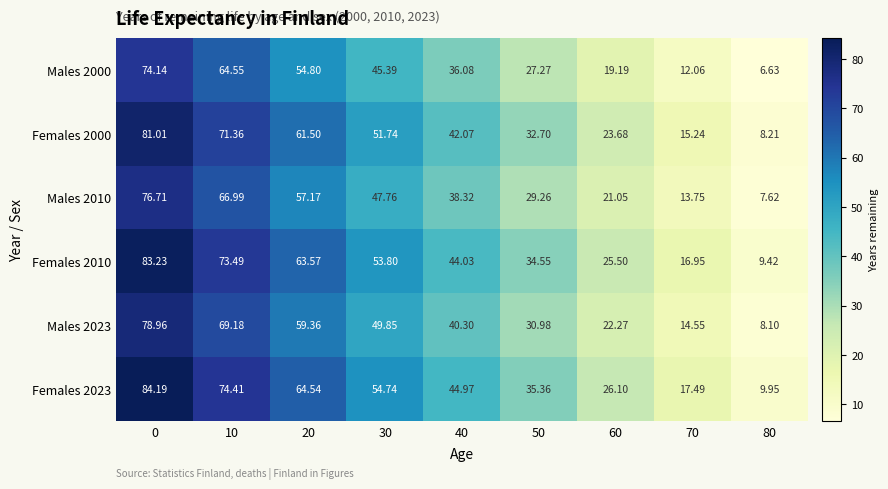

Is the value of Females 2010 at 70 greater than the value of Females 2023 at 80?

Yes